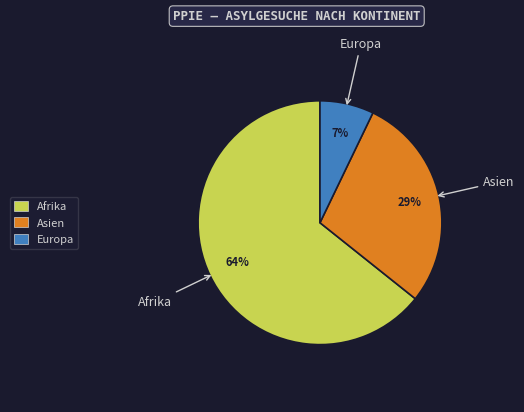

Does any single category account for the majority?

Yes